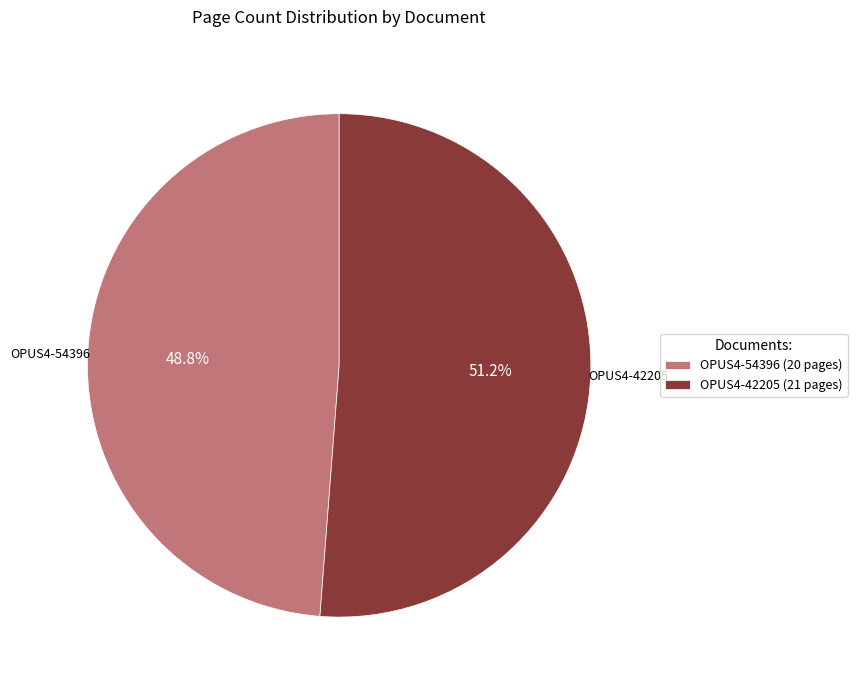

How many slices are in this pie chart?

2